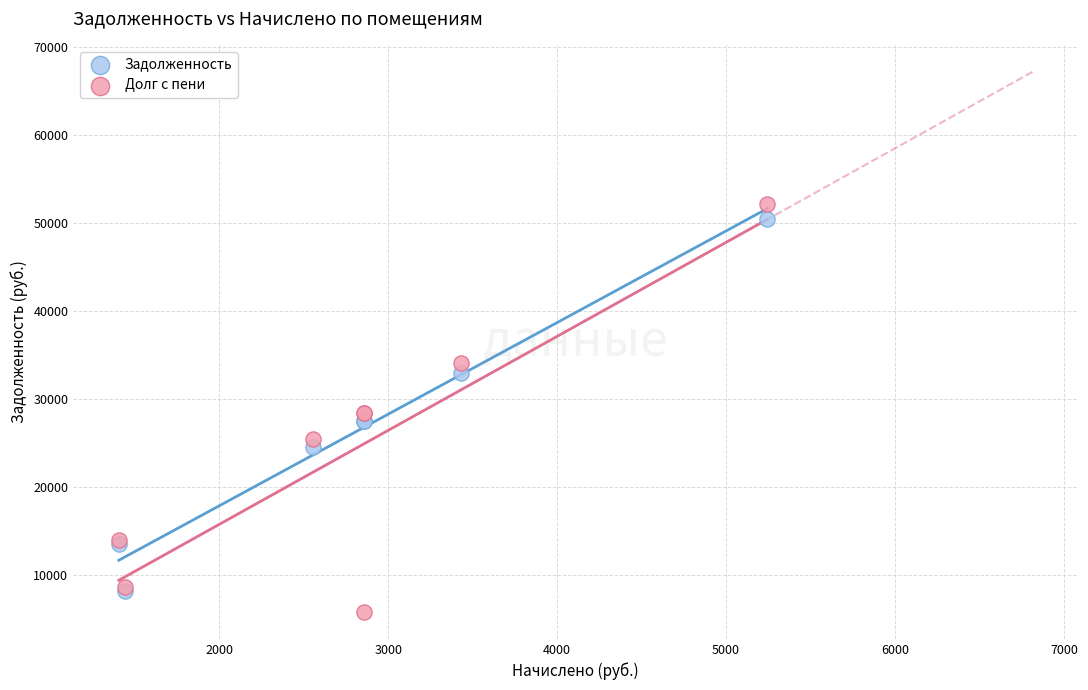

Which series contains the lowest Y value?

Долг с пени